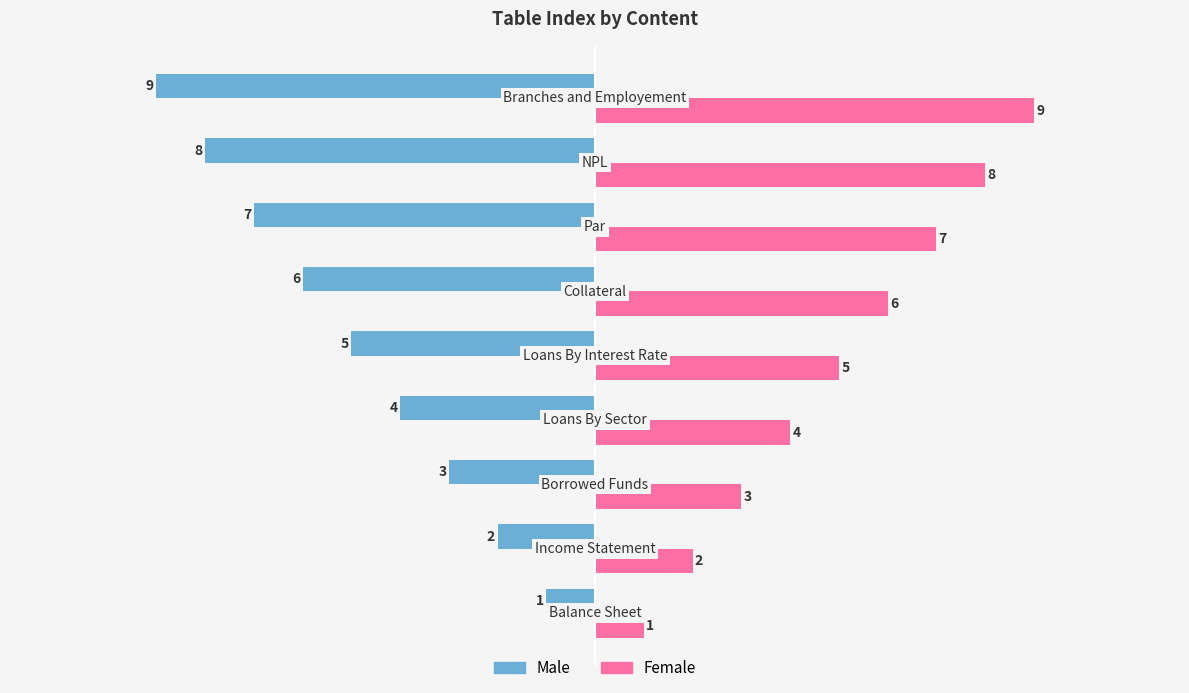

How many distinct data groups are displayed?

2